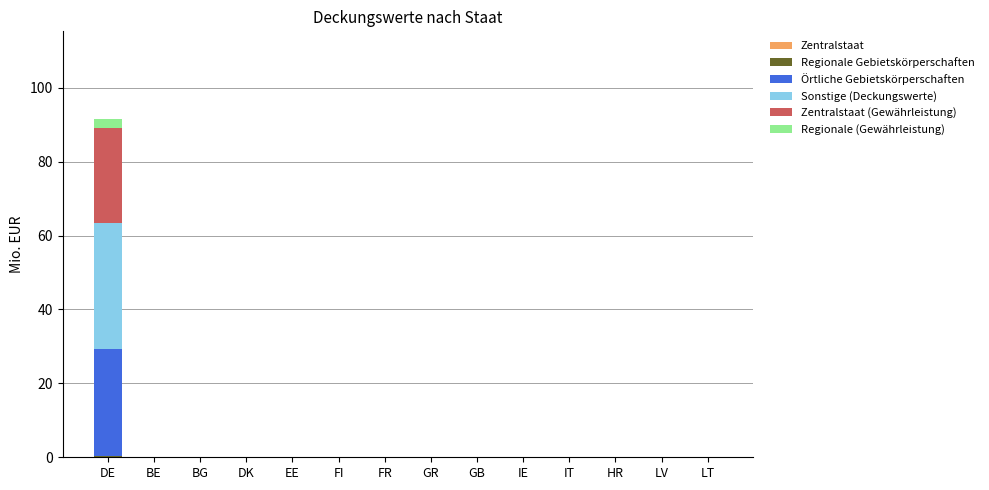

At which category is the sum across all series the highest?

DE